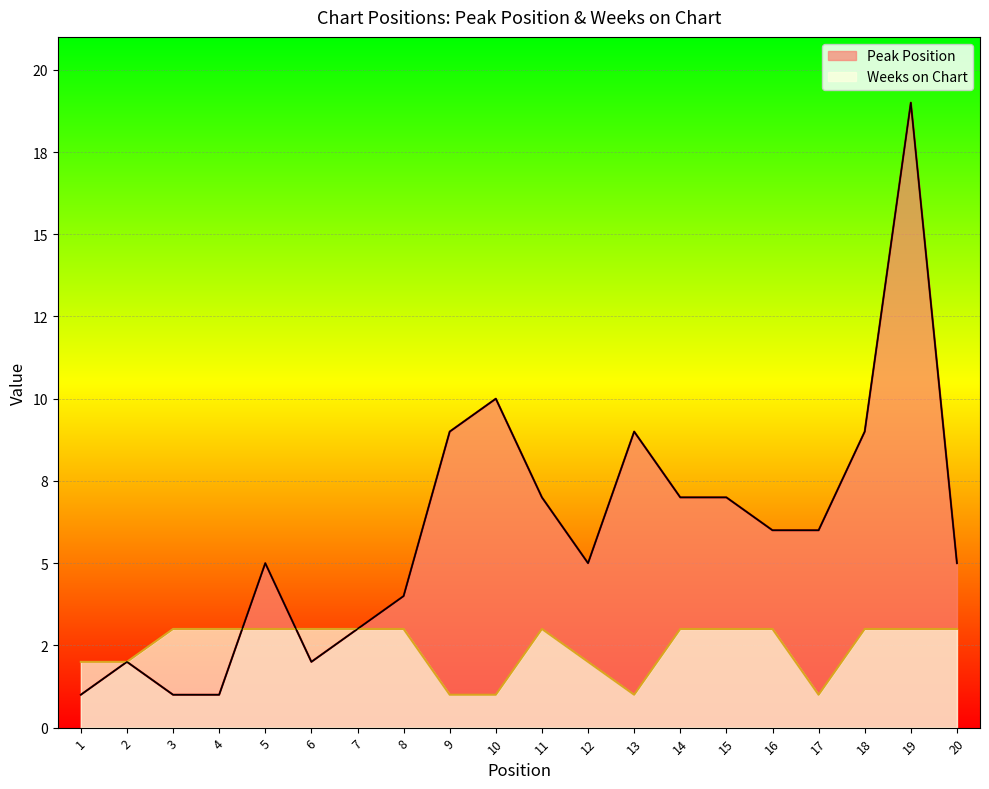

Where is the first local maximum for Peak Position?

2